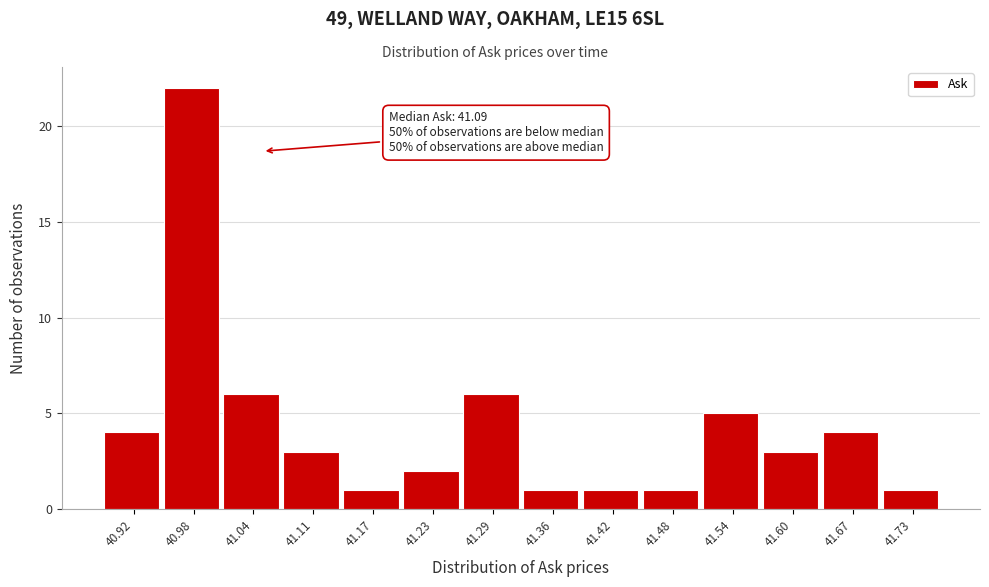

Reading left to right, list all the values displayed in this chart.

40.92=4	40.98=22	41.04=6	41.11=3	41.17=1	41.23=2	41.29=6	41.36=1	41.42=1	41.48=1	41.54=5	41.60=3	41.67=4	41.73=1